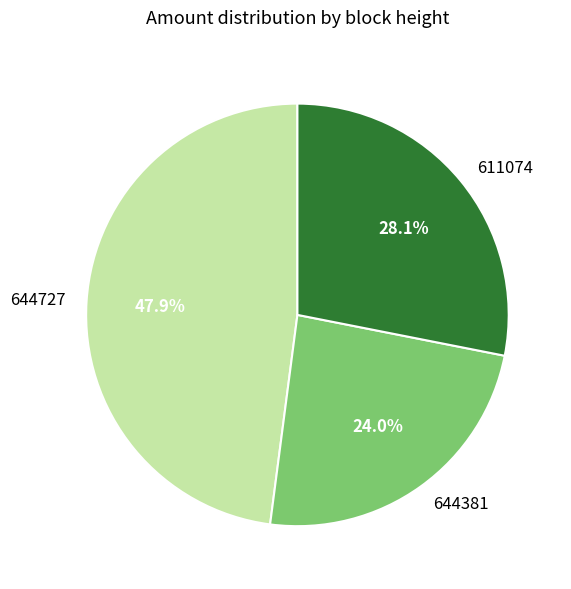

What is the largest slice in the pie chart?

644727